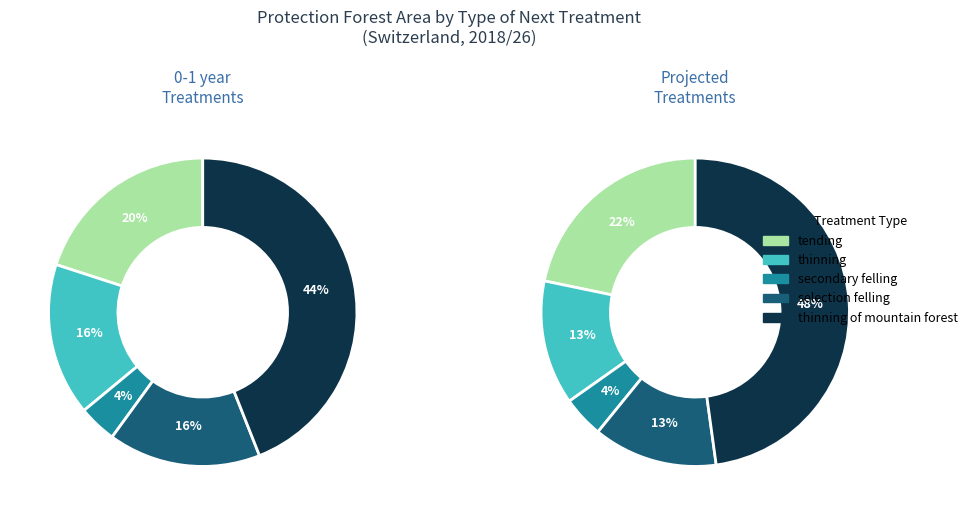

Count the number of slices in the pie.

5